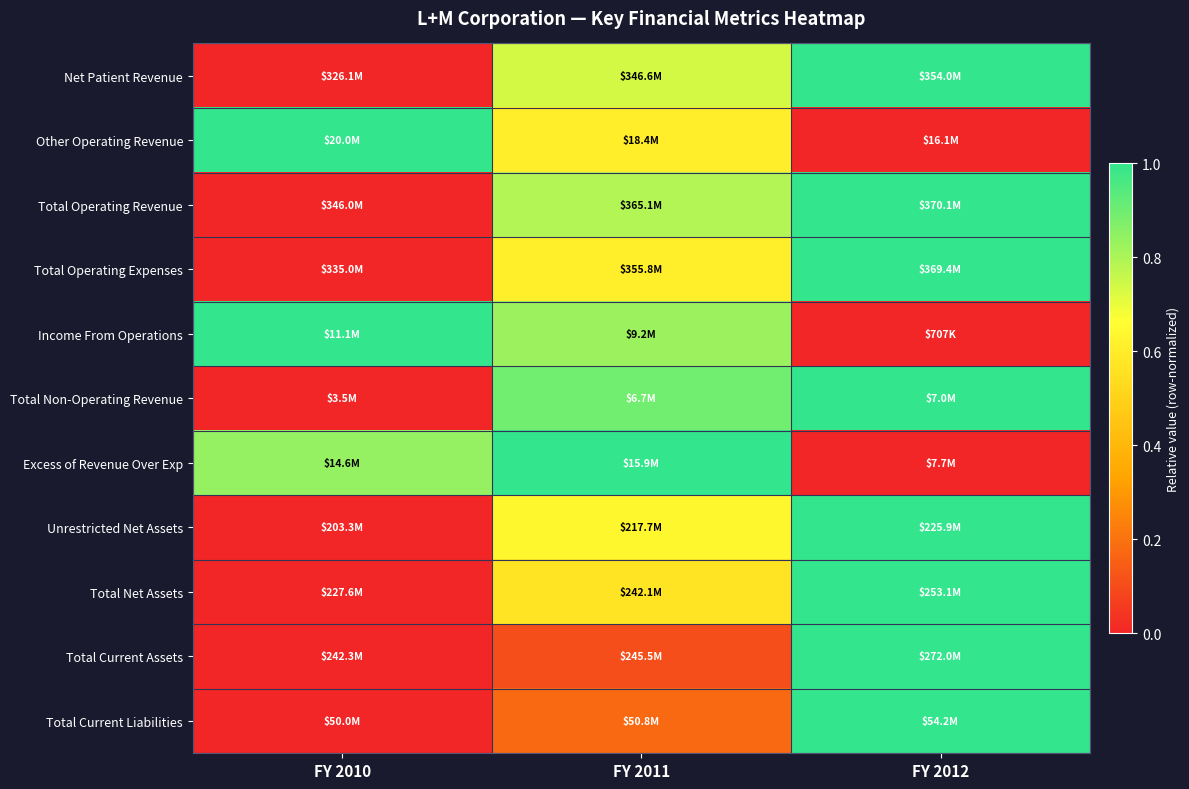

Between FY 2012 and FY 2011, which is larger?

FY 2012